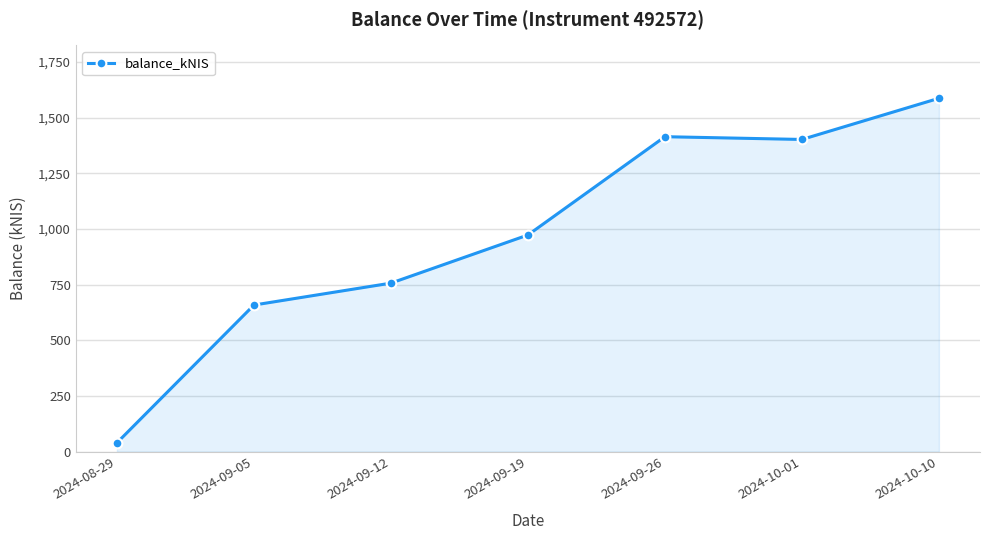

At which label is the value closest to 813?

2024-09-12